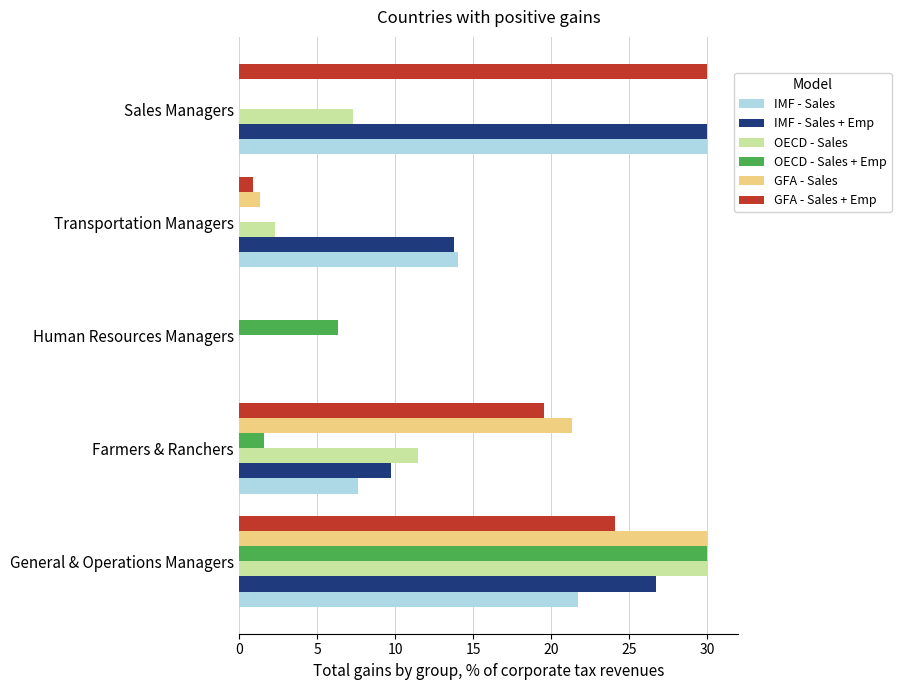

What is the sum of all OECD - Sales values?

51.1